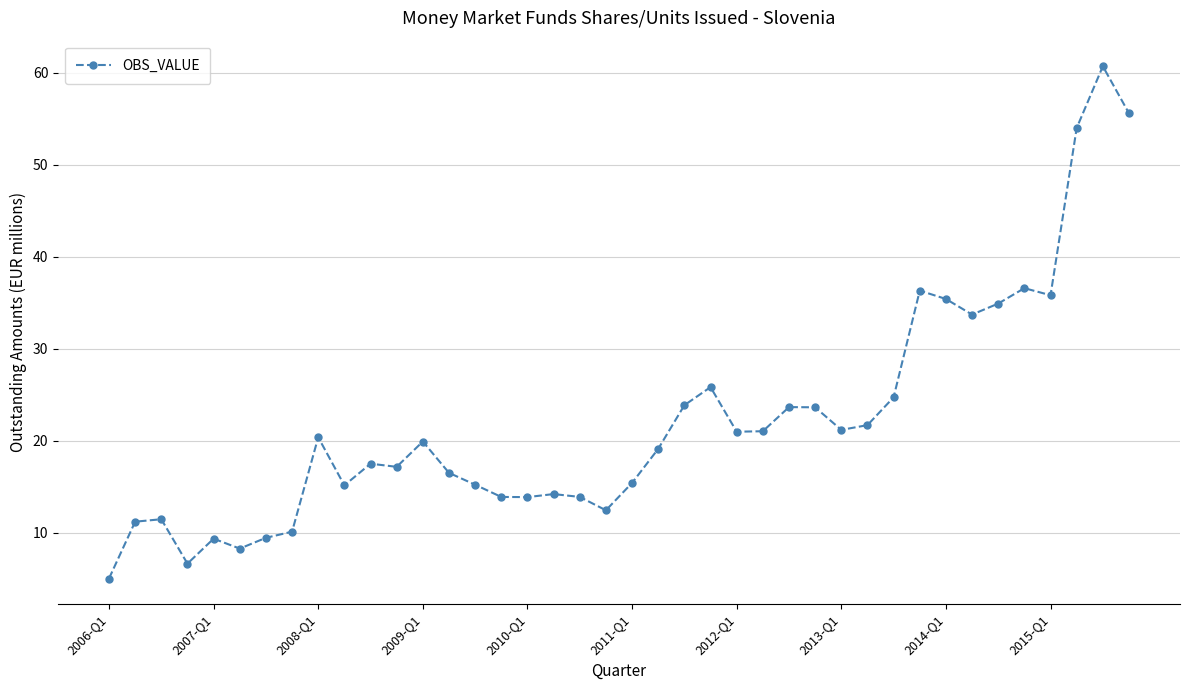

Is this an area chart (filled region under the line)?

No